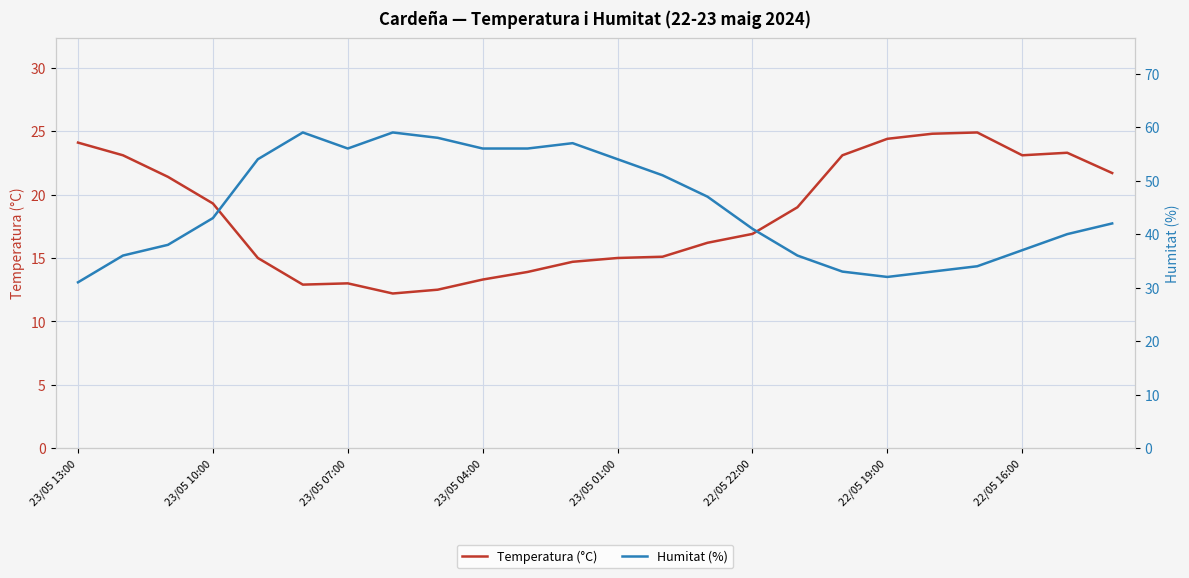

What is the minimum value for Temperatura (°C)?

12.2